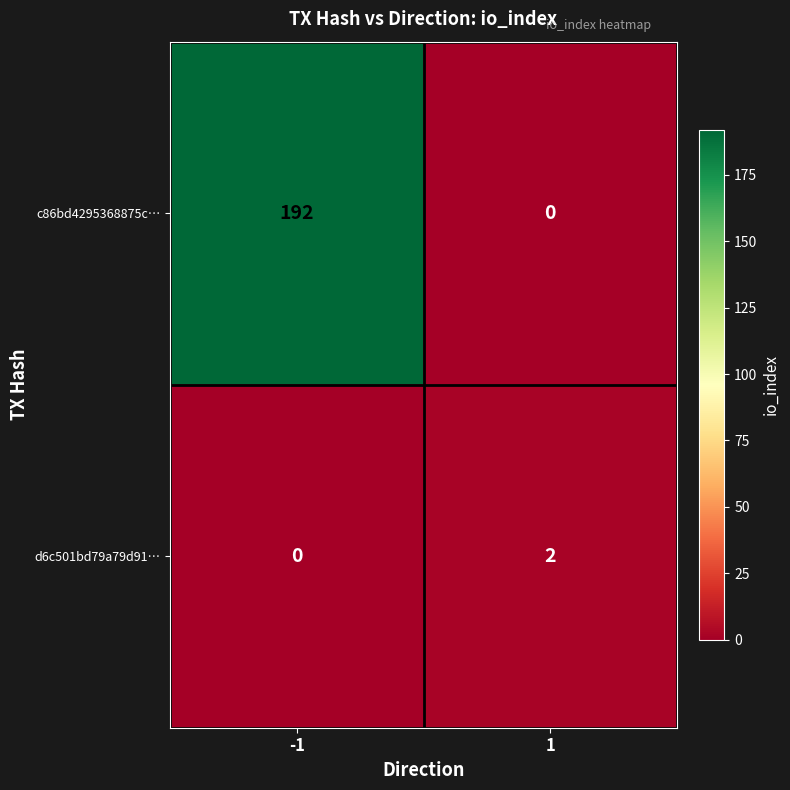

Rank the series by their average value, from highest to lowest.

c86bd4295368875c…, d6c501bd79a79d91…